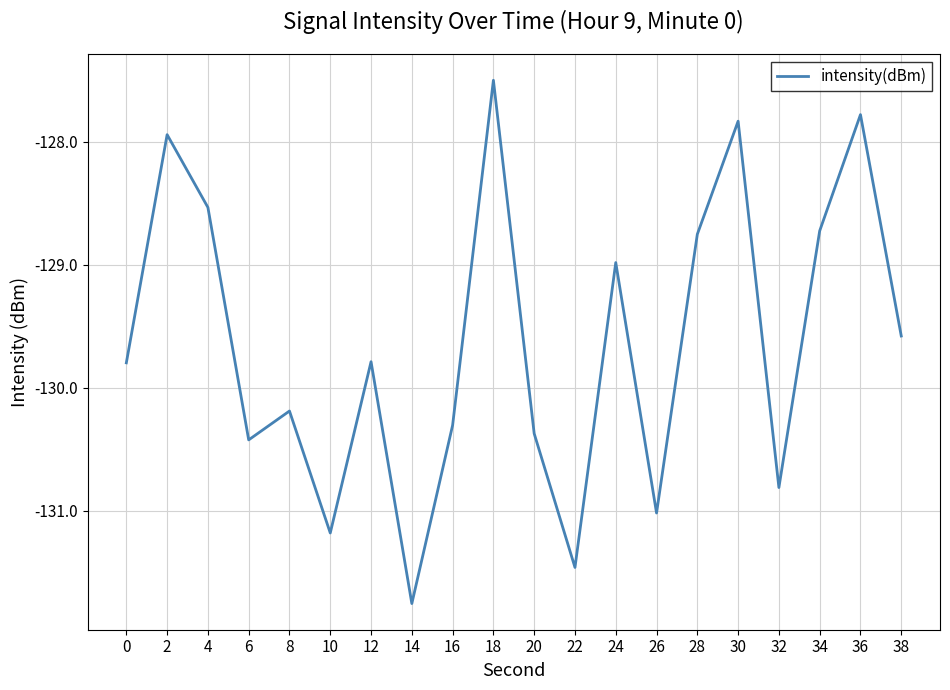

At which label is the value closest to -129?

24